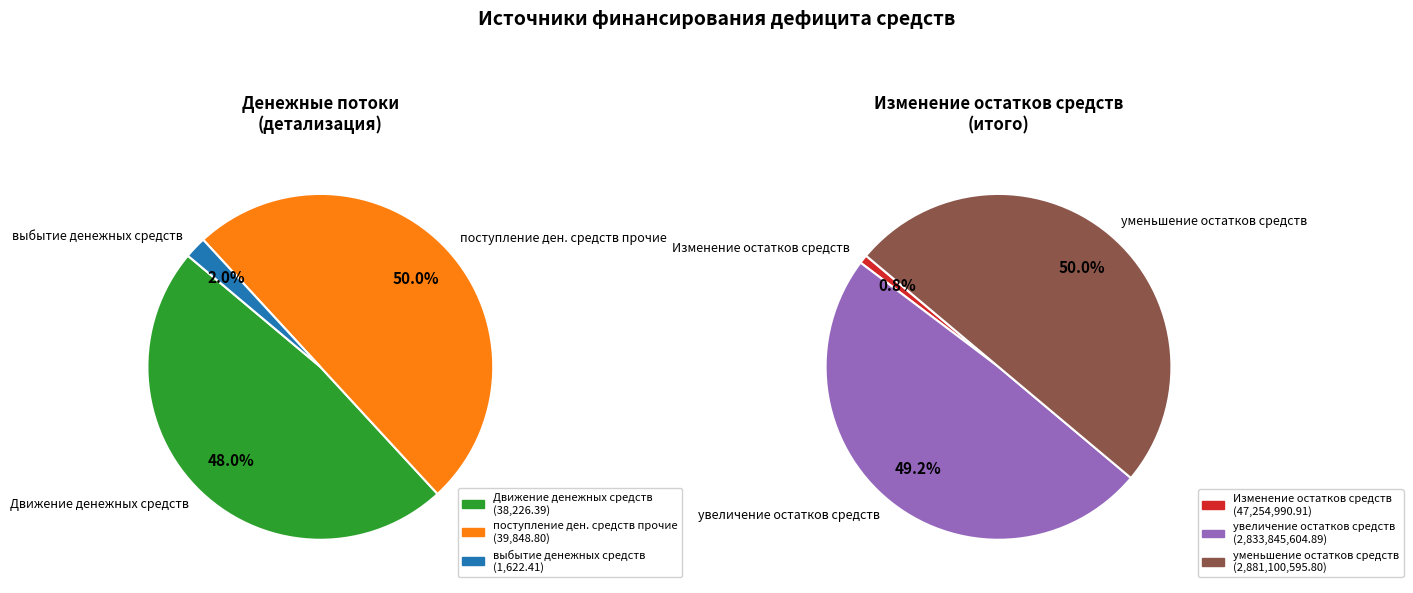

Which has a higher value, выбытие денежных средств or уменьшение остатков средств, всего?

уменьшение остатков средств, всего